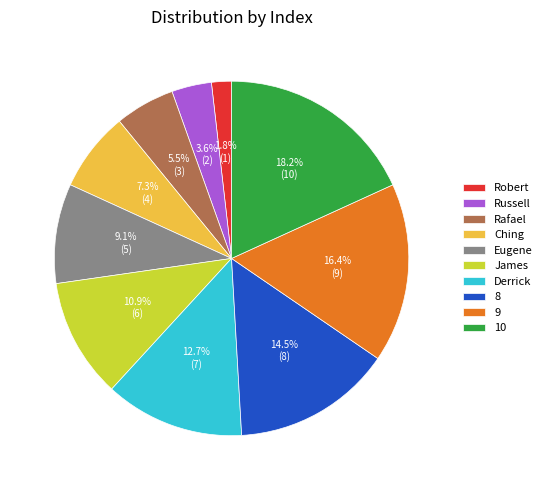

Does any single category account for the majority?

No